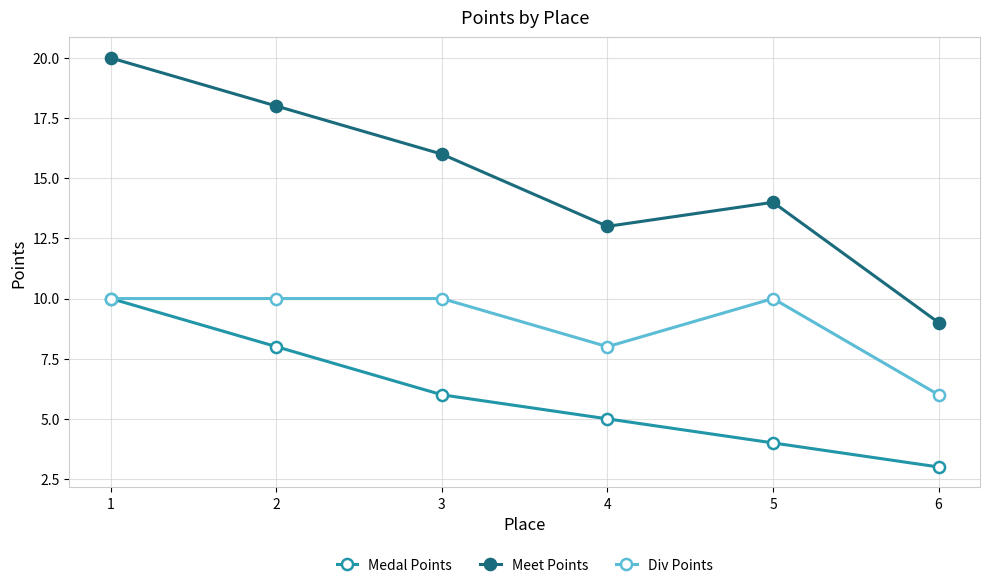

True or false: Div Points has a value of 8 at 4.

True